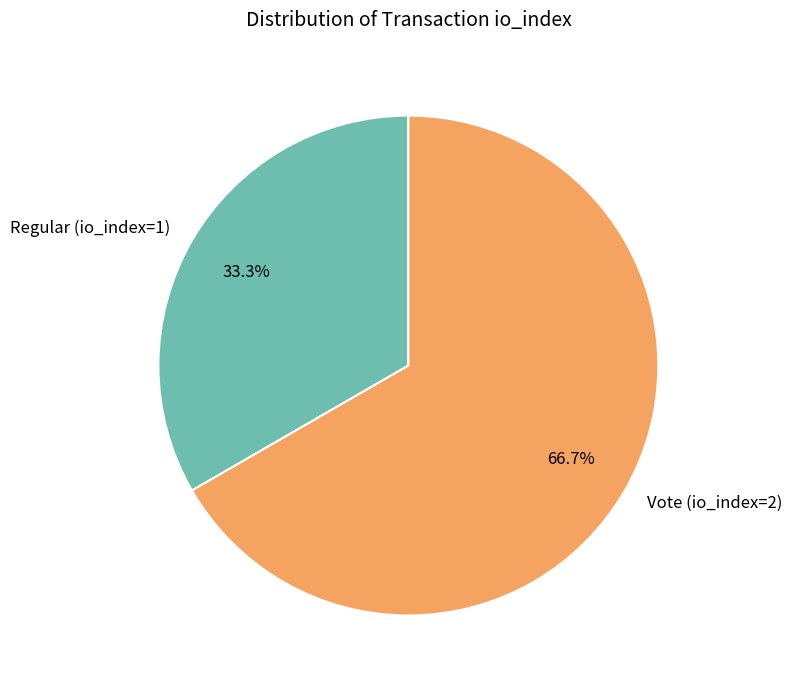

Is it true that Regular (io_index=1) is 33% of the pie?

True